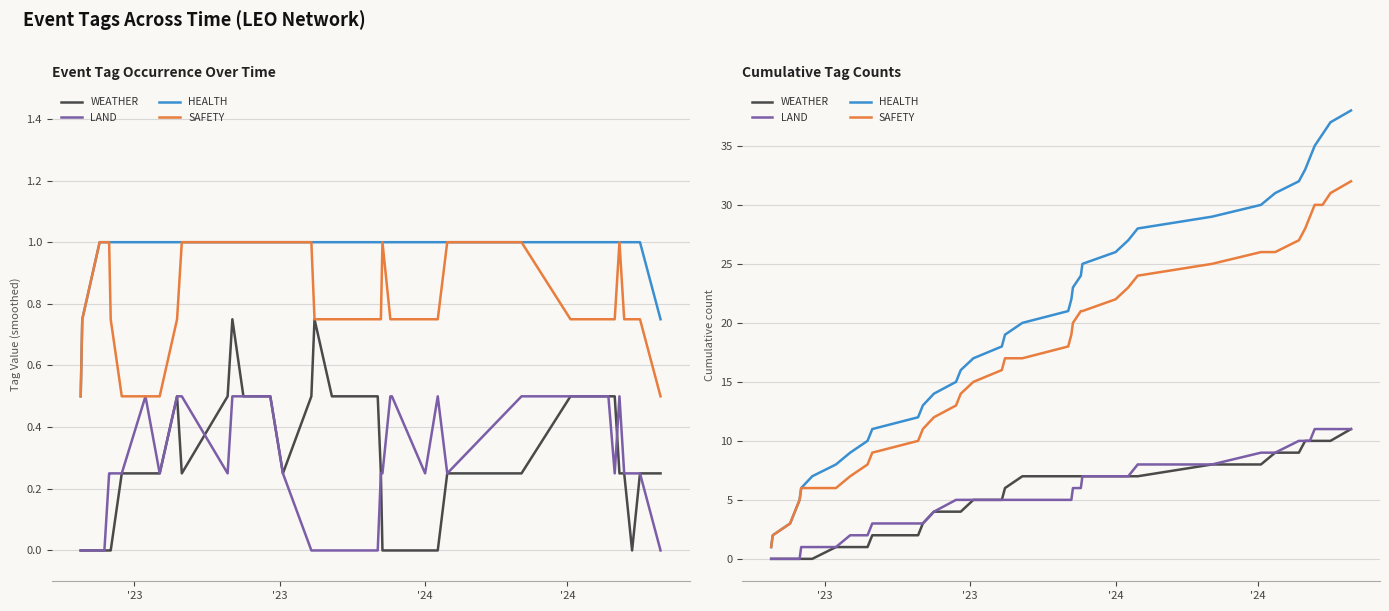

Is this an area chart (filled region under the line)?

No